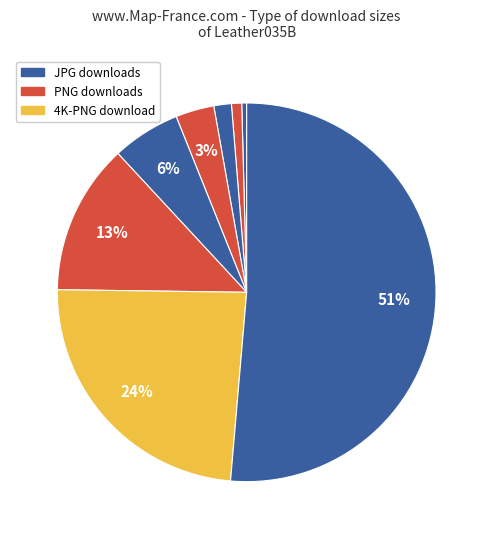

How many segments does this pie chart have?

8